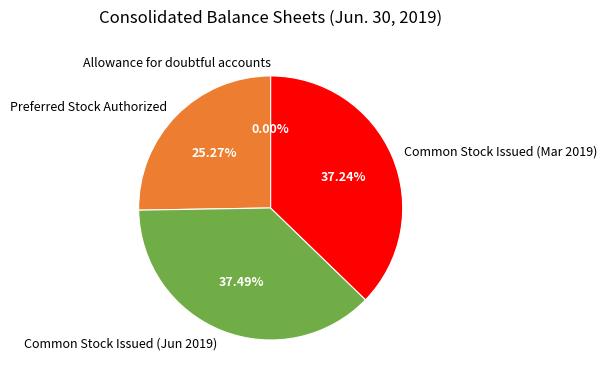

To the nearest percent, what is the average slice percentage?

25%